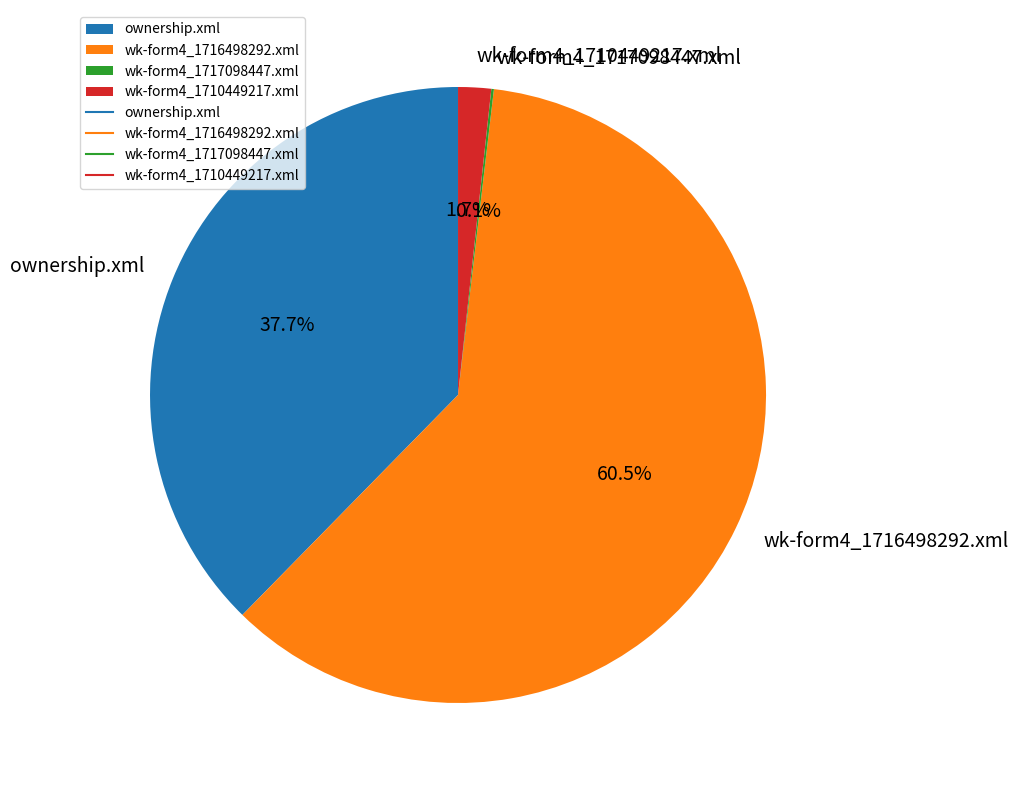

Does wk-form4_1716498292.xml account for over 50% of the chart?

Yes